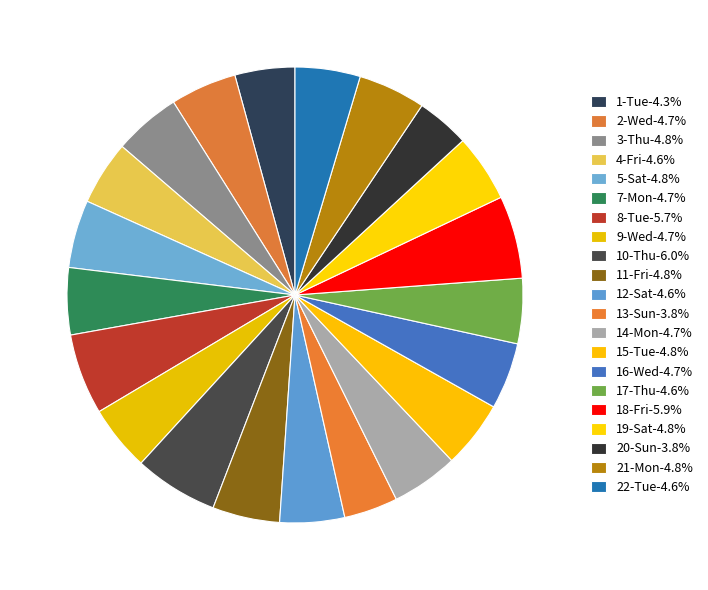

How many segments does this pie chart have?

21